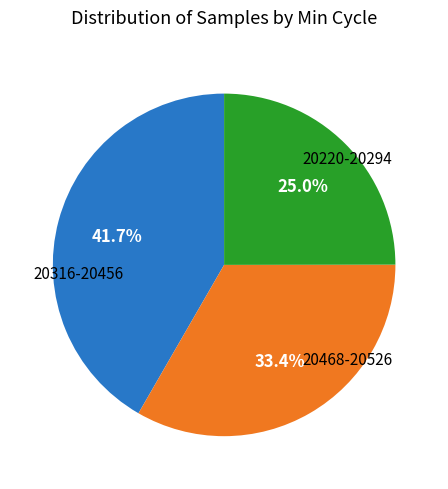

Does any single category account for the majority?

No